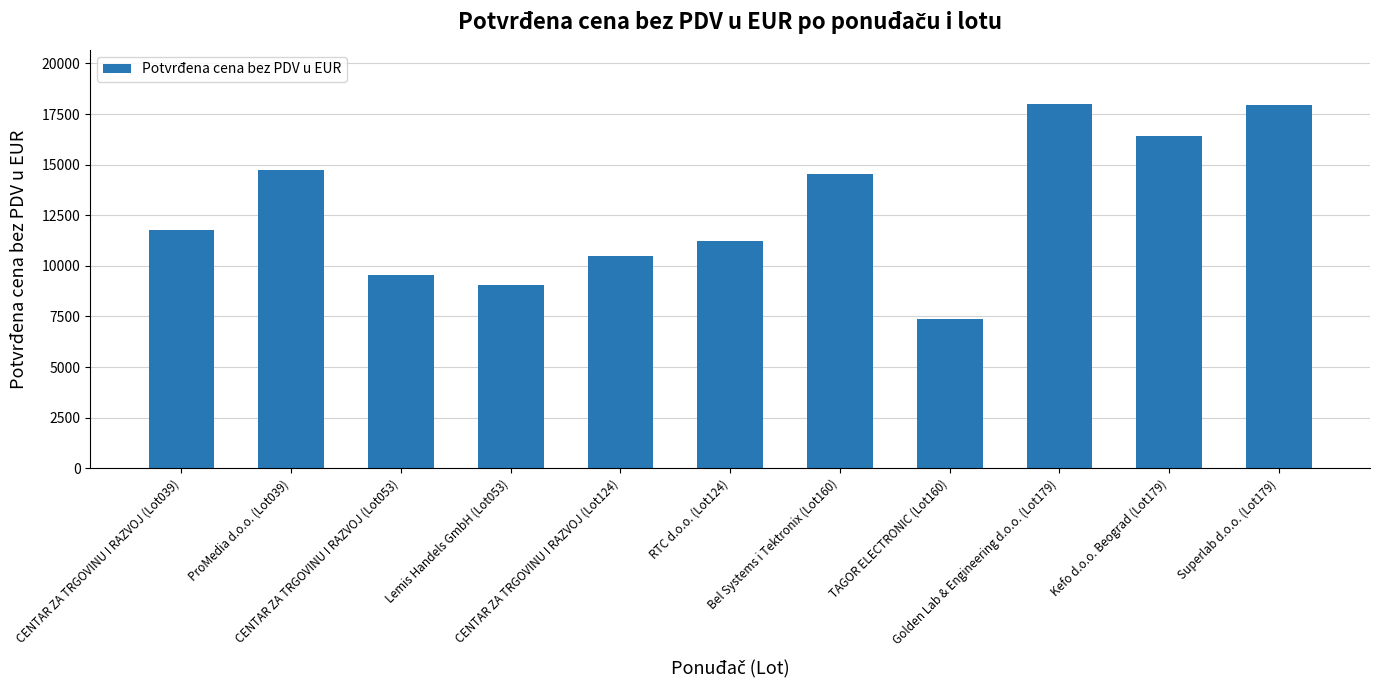

What is the value of the 1st bar from the left?

11761.5